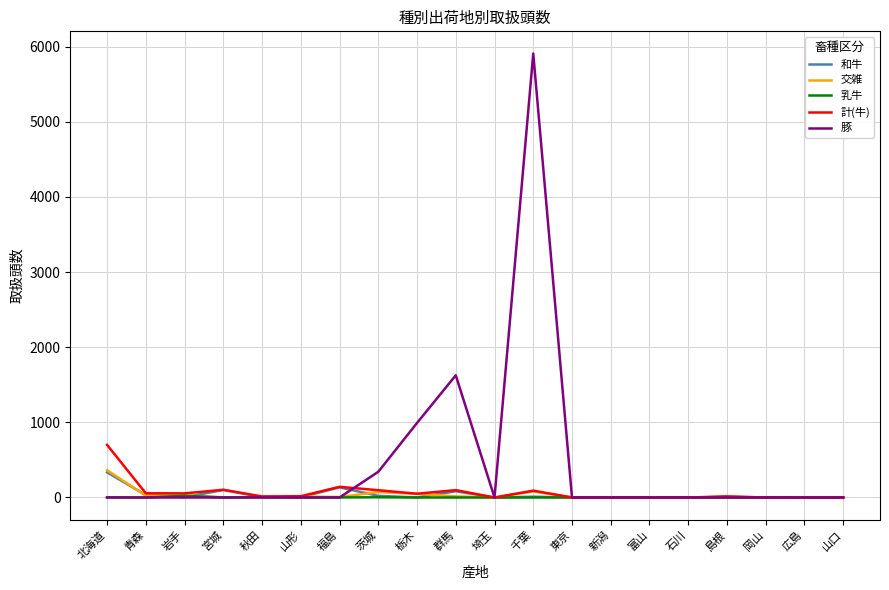

In 乳牛, how many points are higher than both neighbors (excluding endpoints)?

4